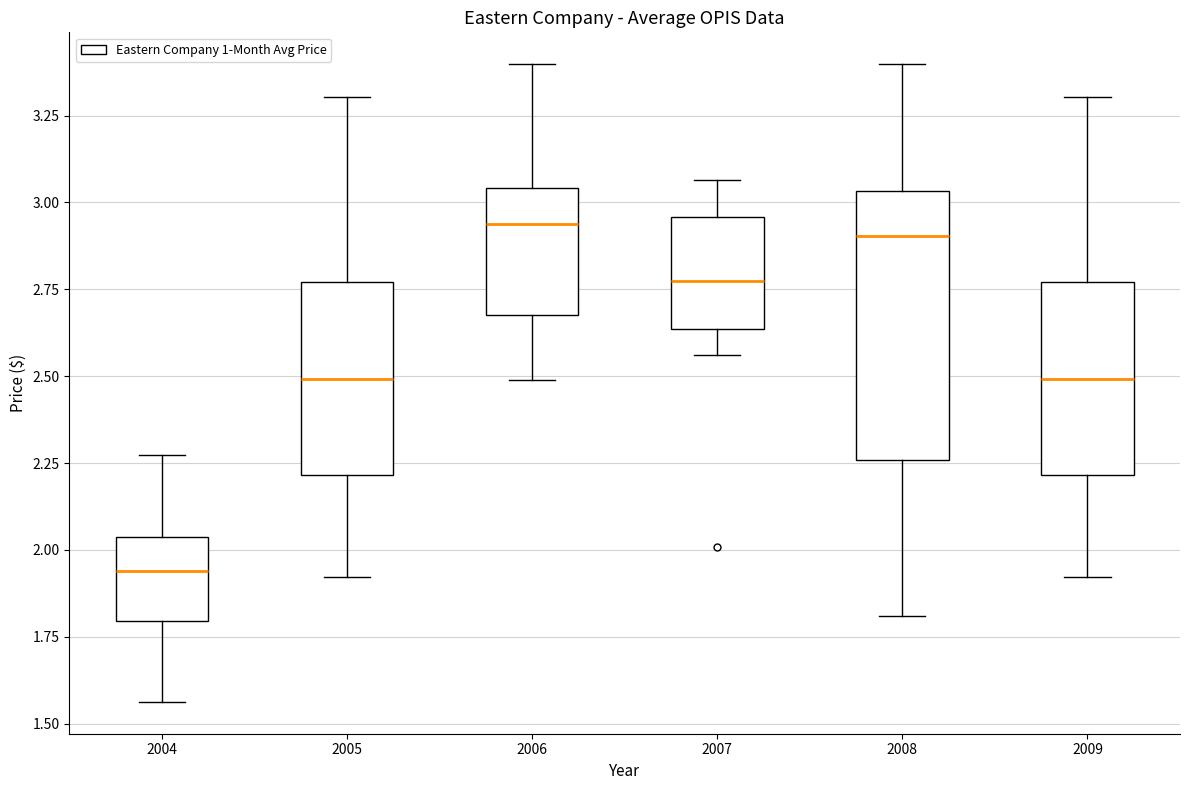

Where is the lower edge of the box at x = 2007 on the y-axis? The values are not printed on the chart, so give them approximately, as read against the axis.

2.65